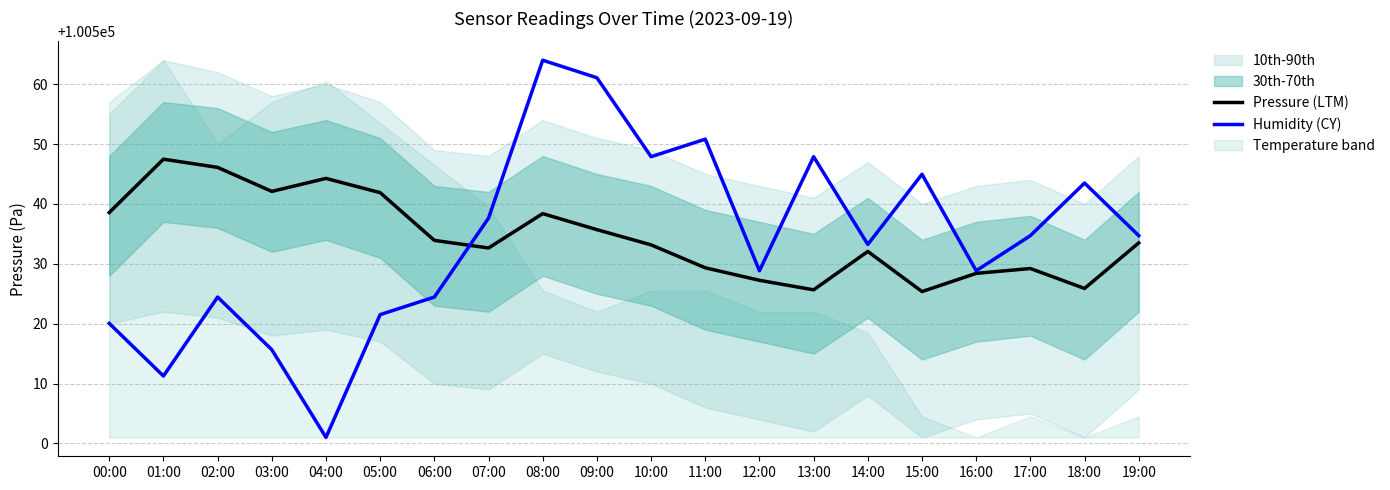

Count the number of categories in the chart.

20